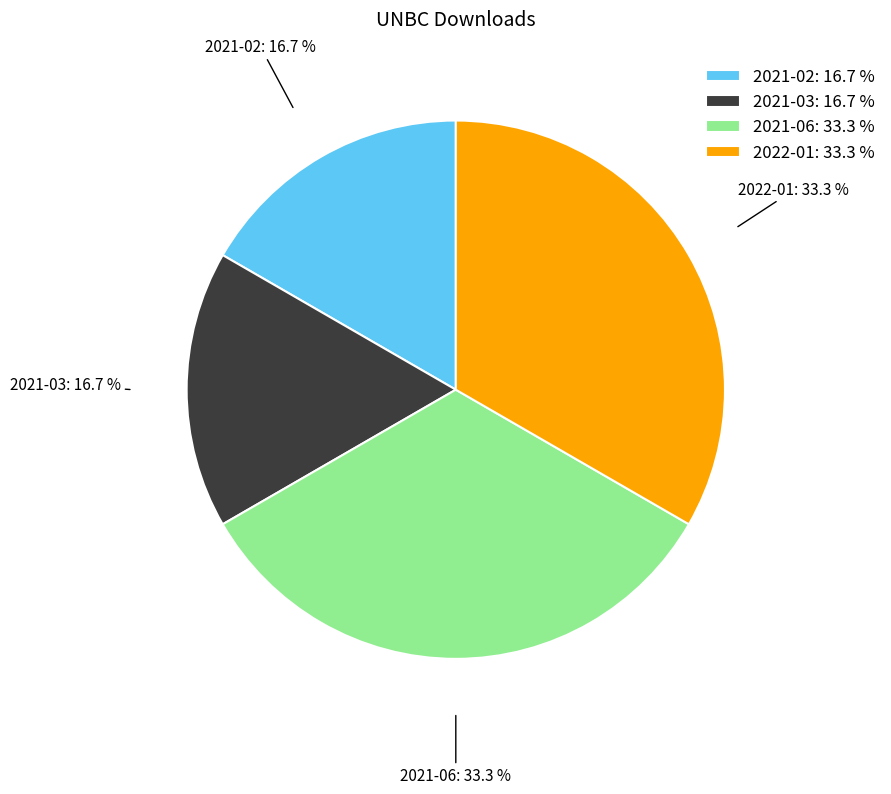

To the nearest percent, what is the difference between the largest and smallest slice percentages?

17%